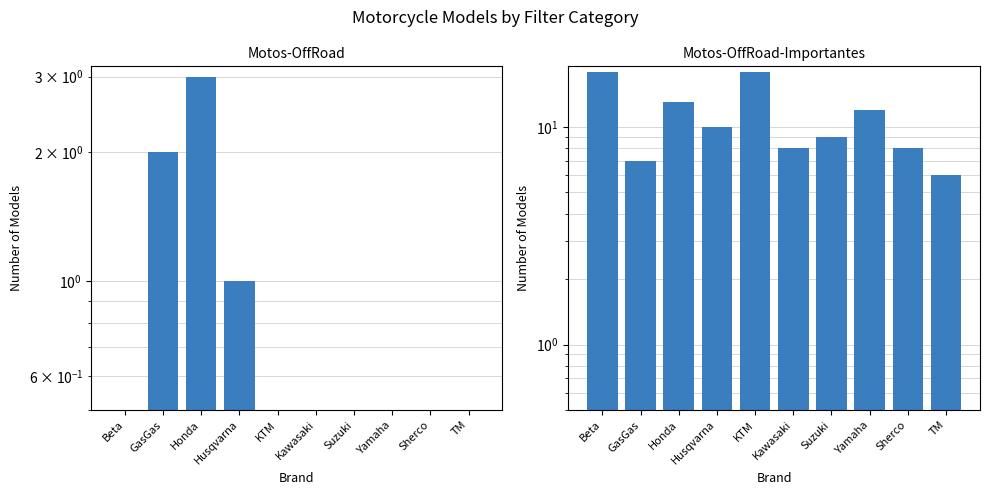

At which label is Motos-OffRoad closest to 1?

Husqvarna